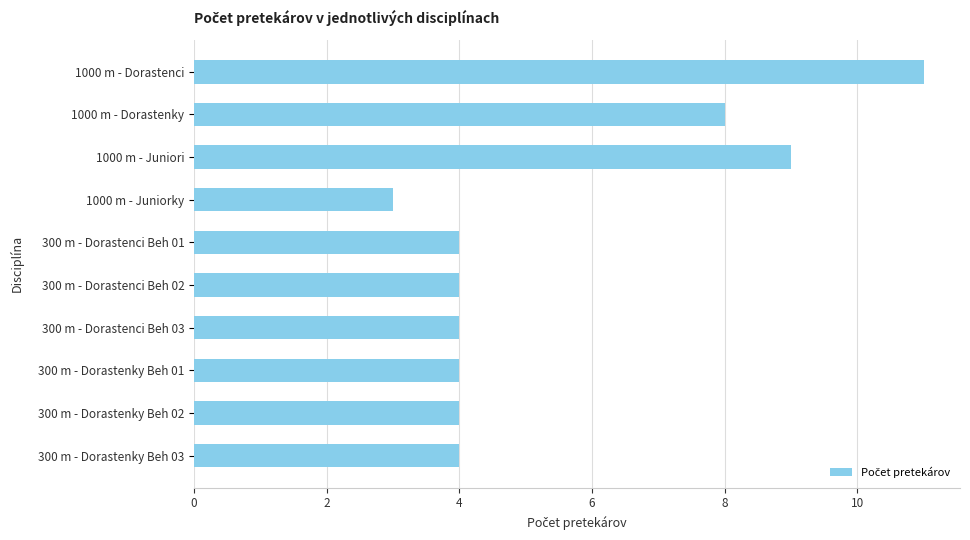

What position from the top is 1000 m - Juniori?

3